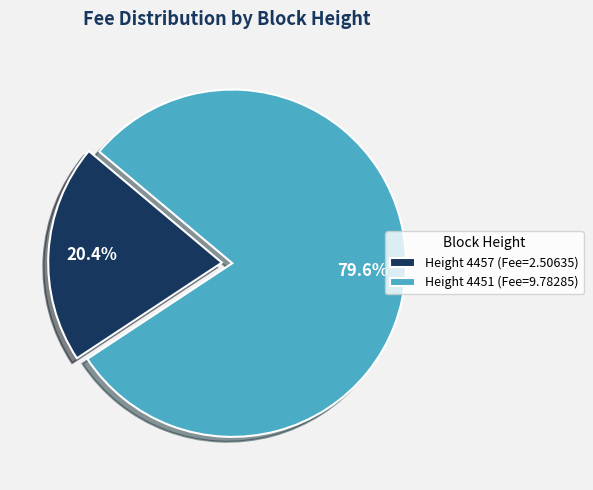

To the nearest percent, what is the combined percentage of Height 4457 and Height 4451?

100%